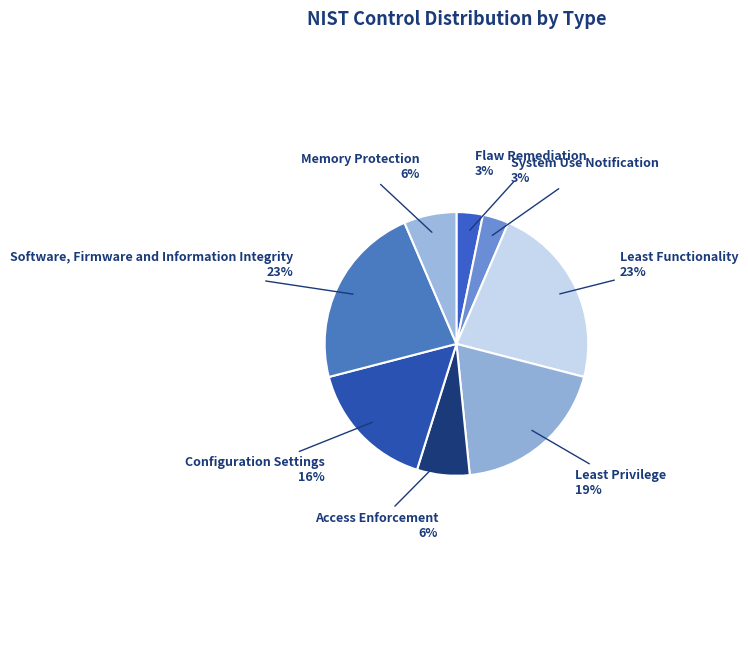

To the nearest percent, what portion does System Use Notification represent?

3%